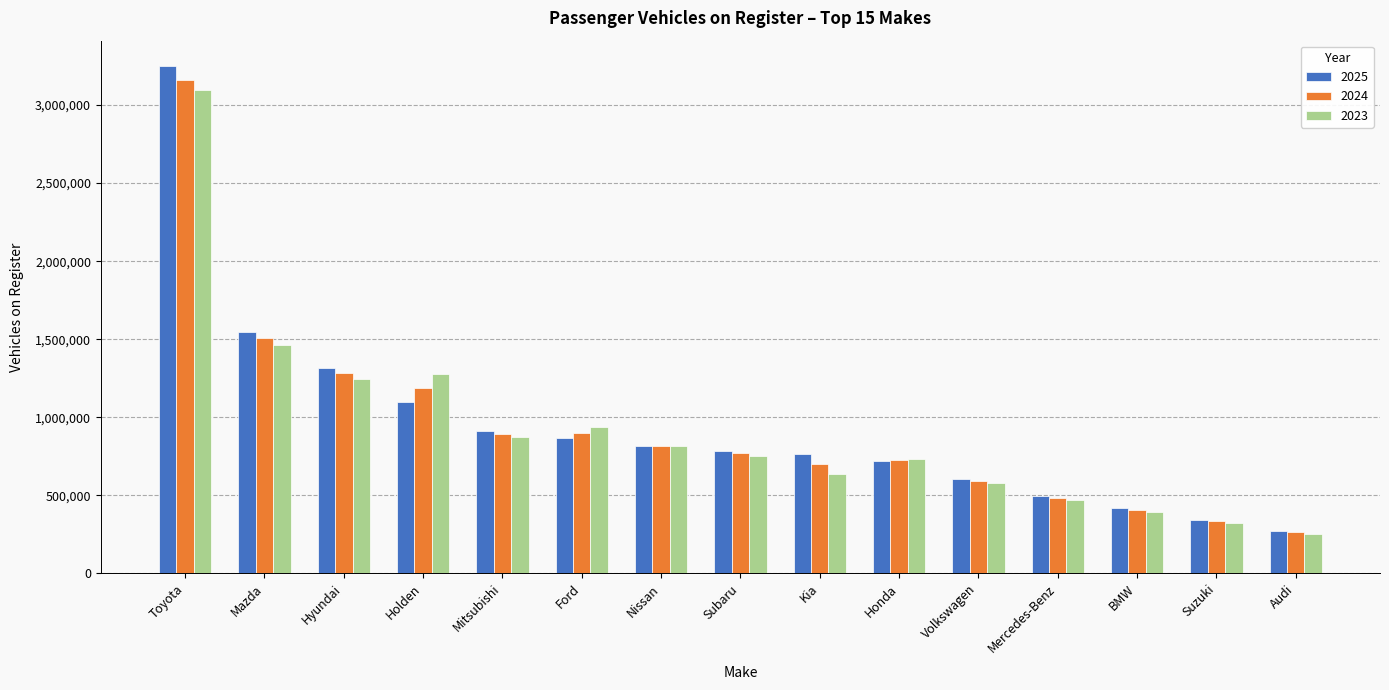

Which series has the largest range (max minus min)?

2025